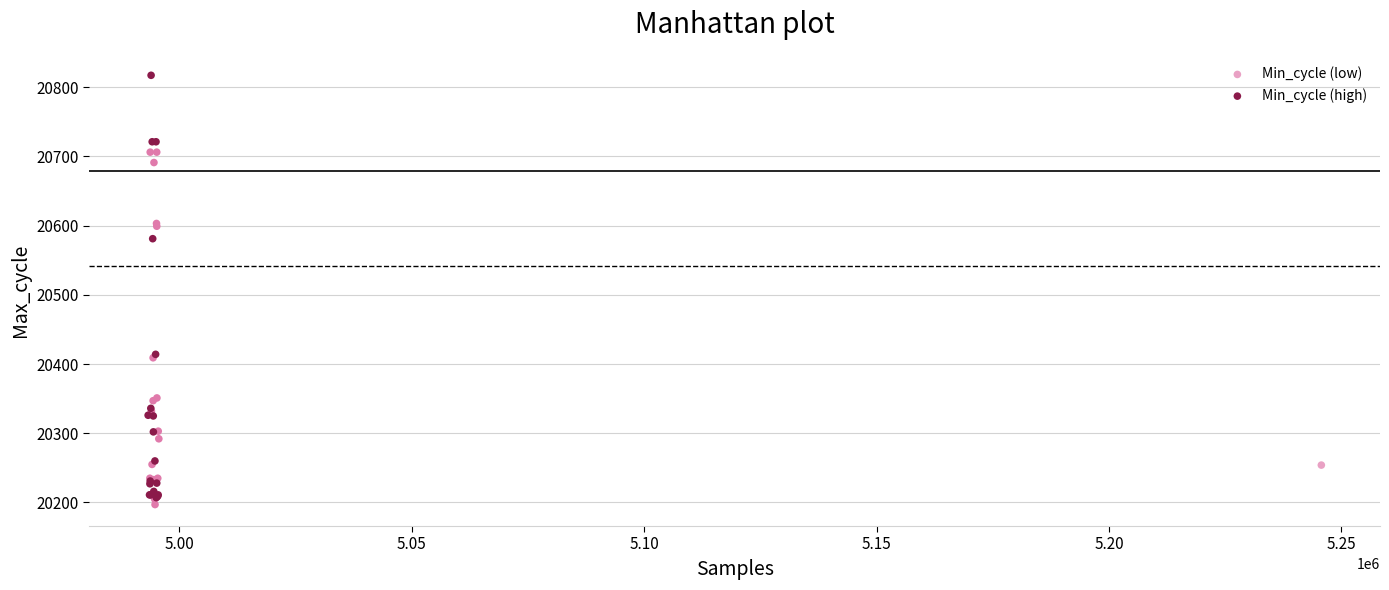

Which series has the largest Y range (max minus min)?

Min_cycle (high)